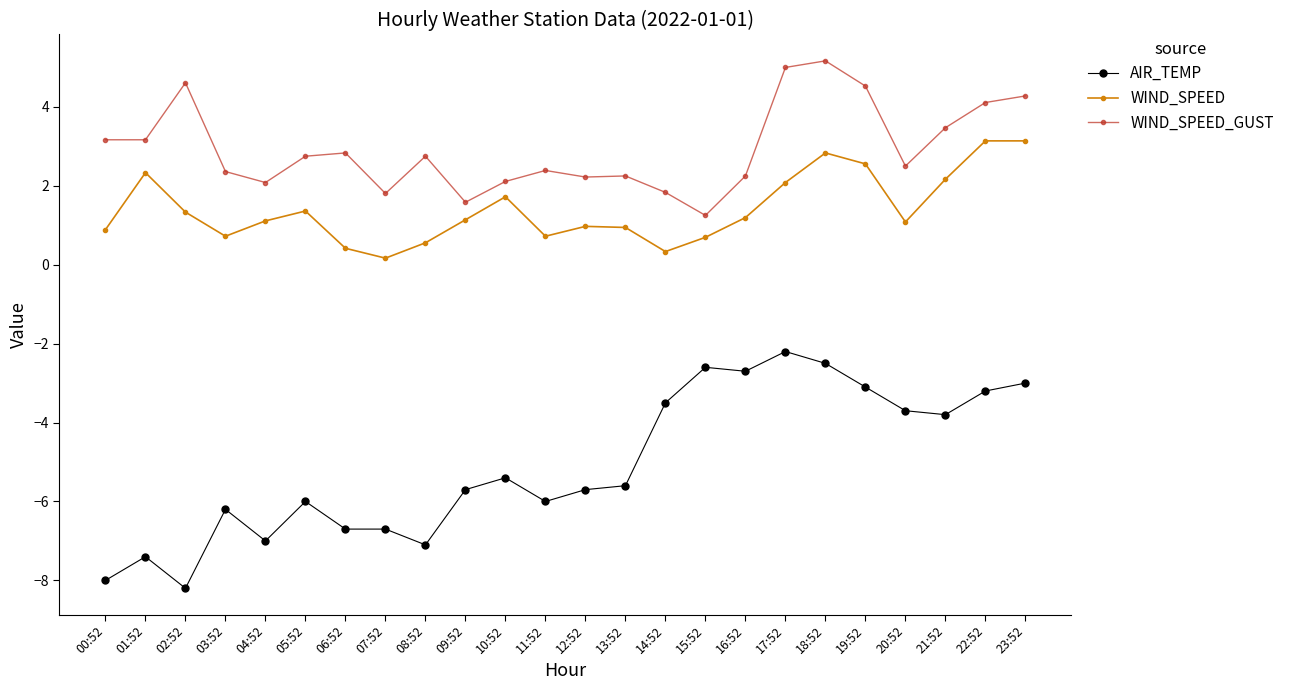

At which label does AIR_TEMP first exceed -5?

14:52